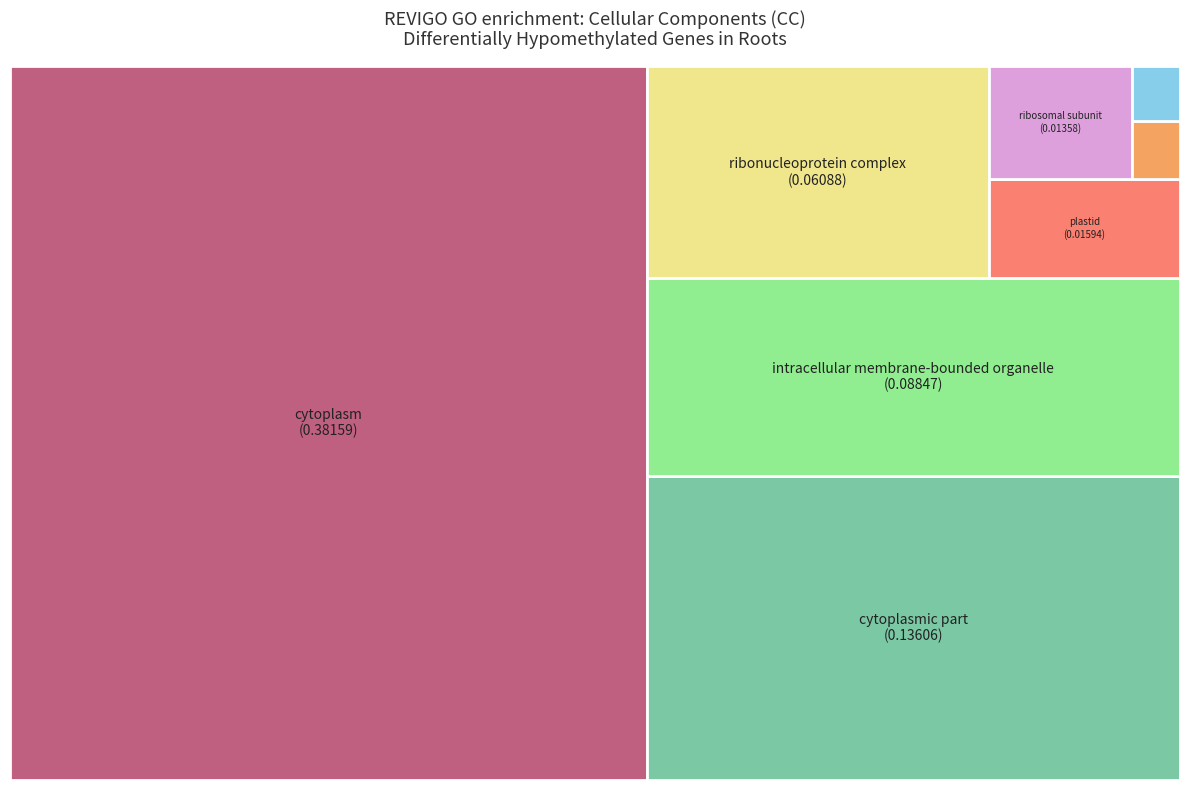

To the nearest percent, what is the difference between the ribonucleoprotein complex and cytoplasmic part slice percentages?

11%